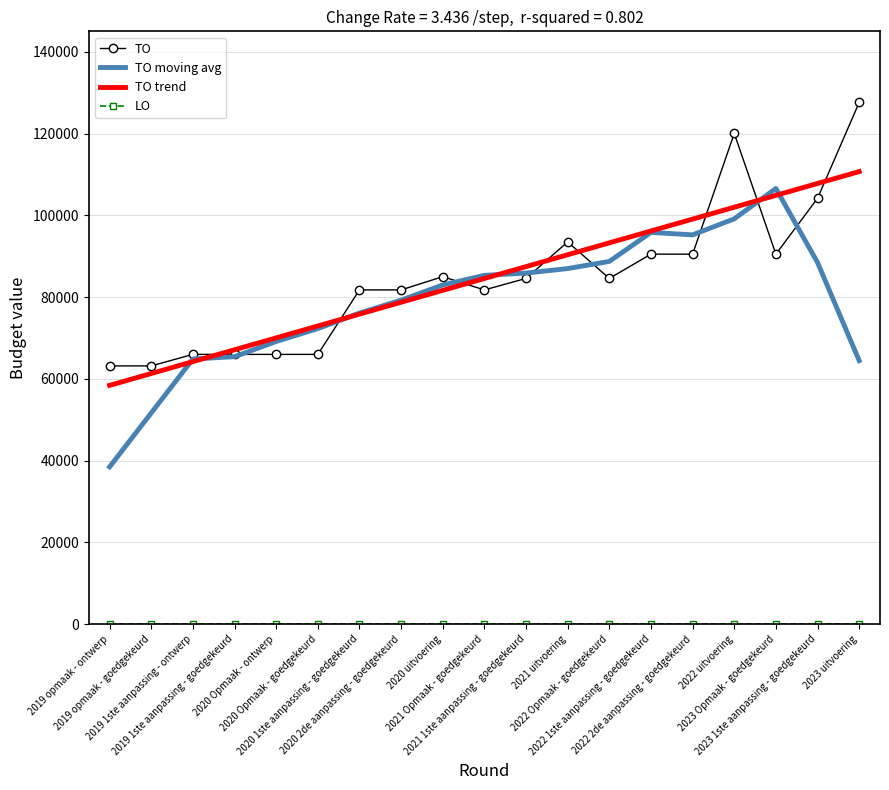

What is the maximum value shown in the chart?

127608.0